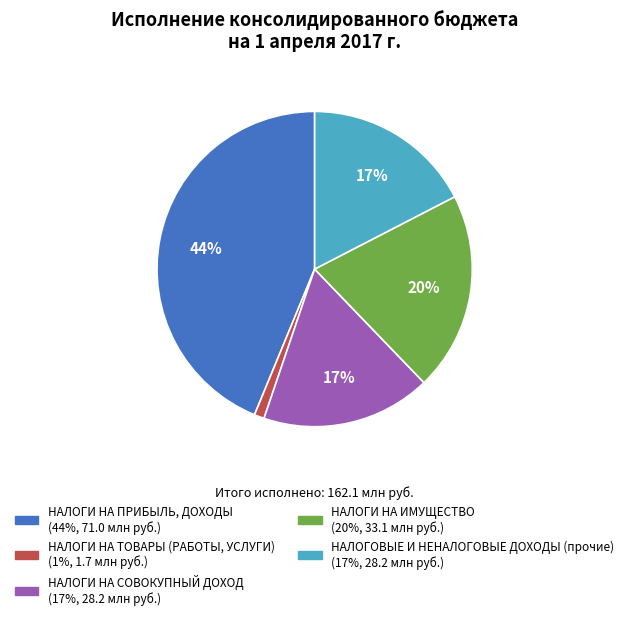

Which slice is the smallest?

НАЛОГИ НА ТОВАРЫ (РАБОТЫ, УСЛУГИ)